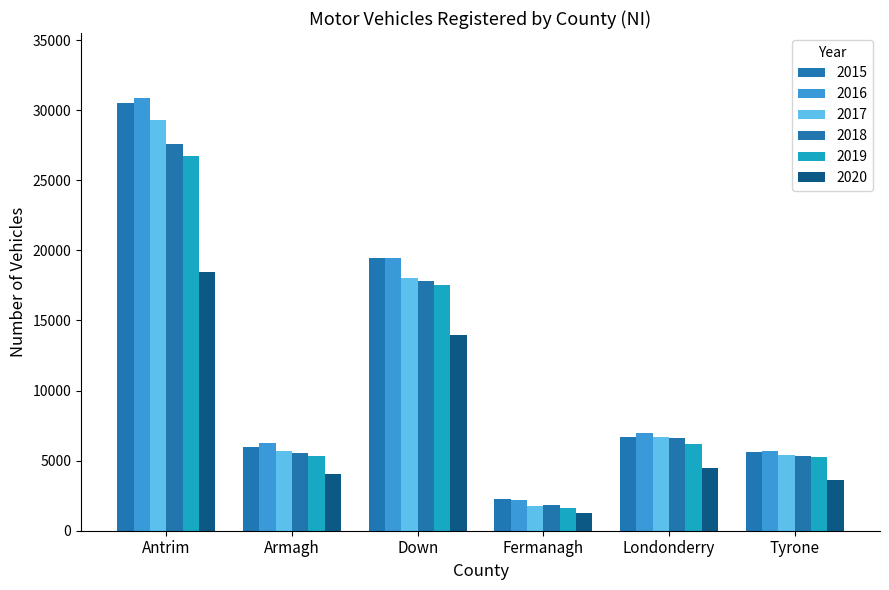

How many bars are there in each group?

6